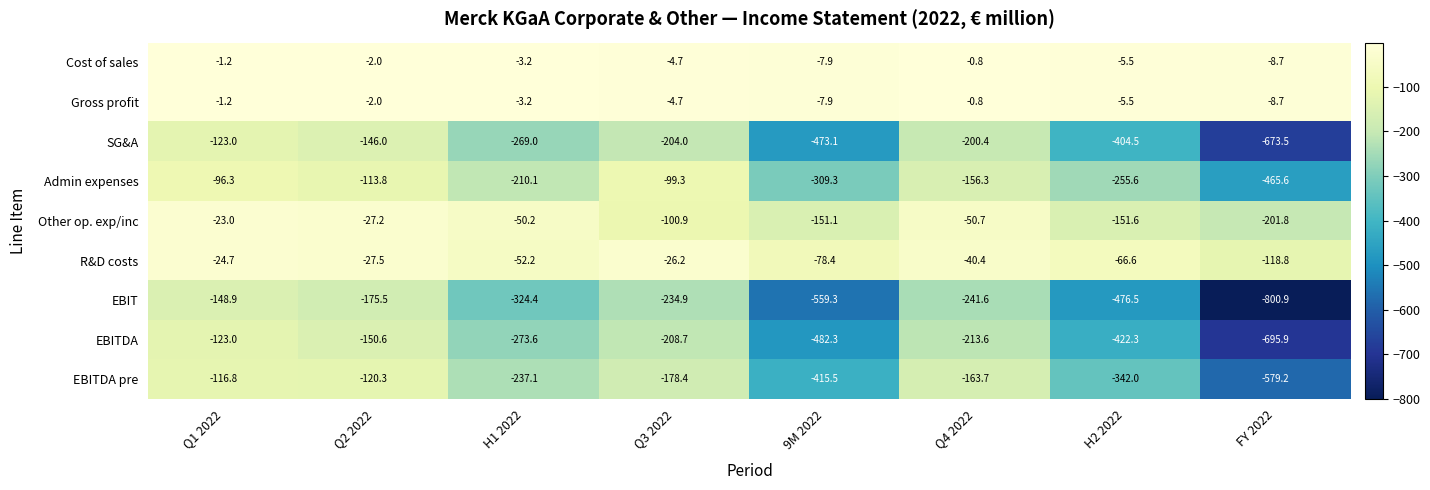

Which series has the widest spread of values?

EBIT